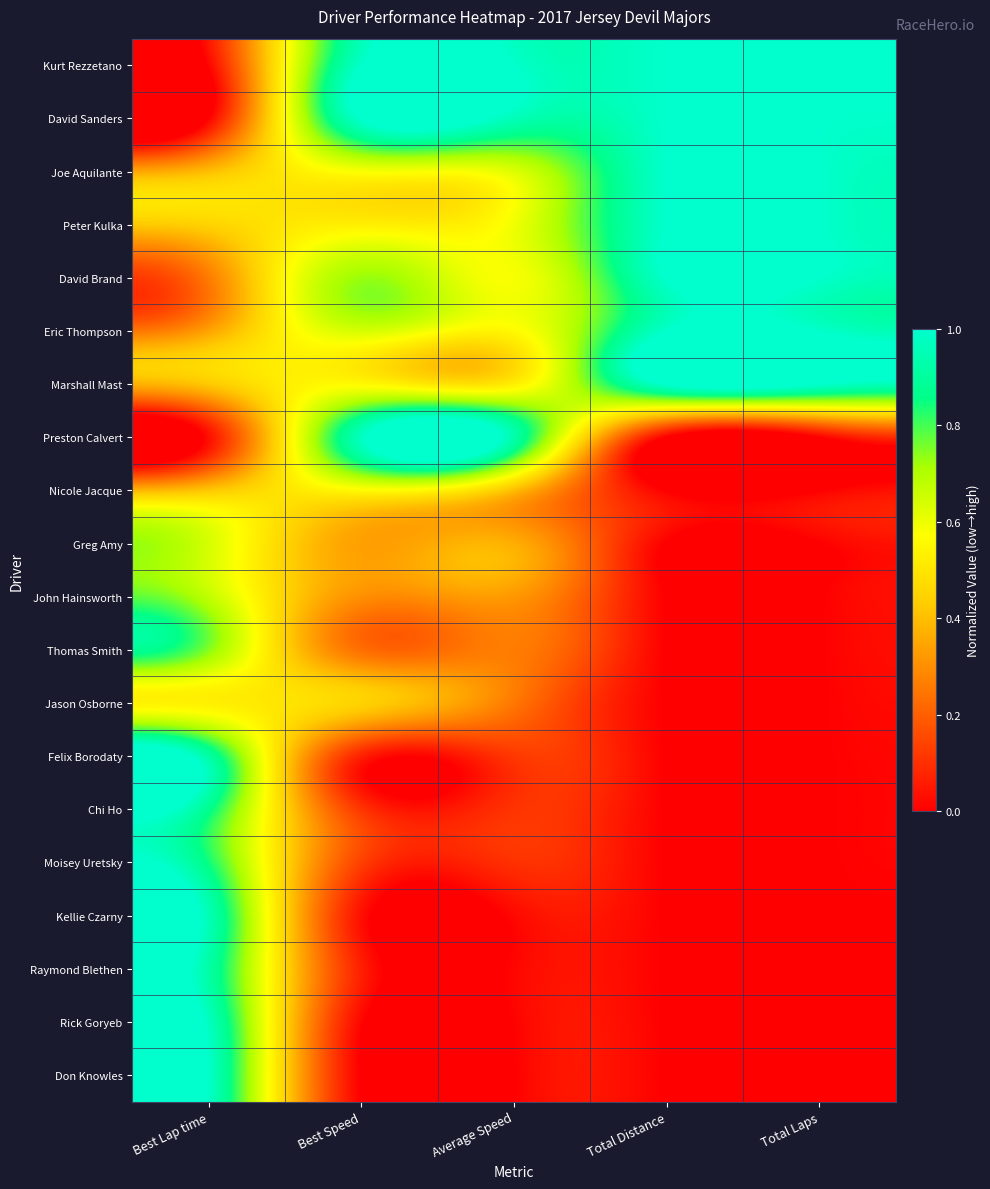

What is the difference between the highest and lowest values at Average Speed?

1.0